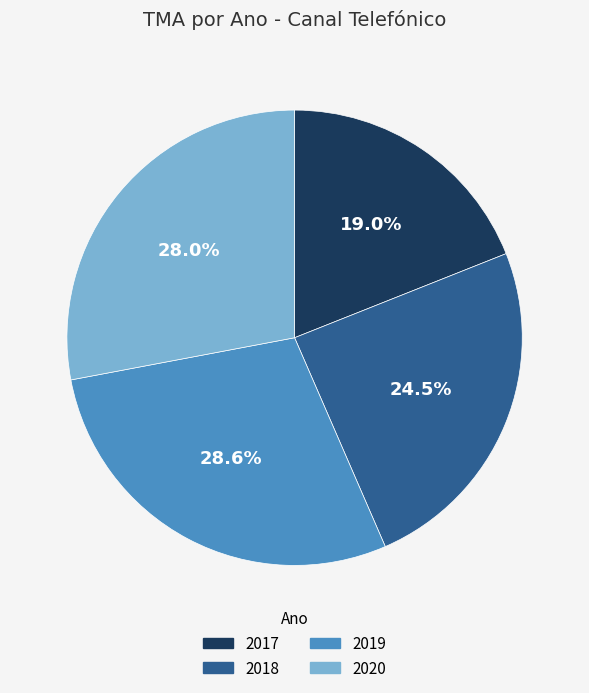

What percentage is NOT represented by 2018?

75.5%